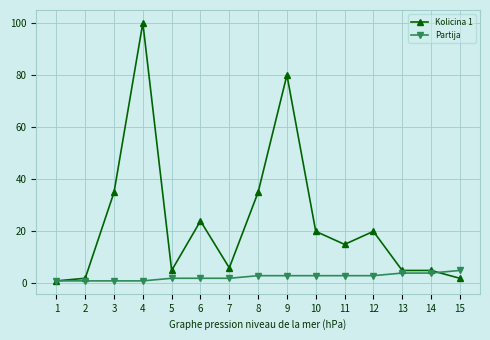

Is the value of Partija at 11 greater than the value of Kolicina 1 at 12?

No